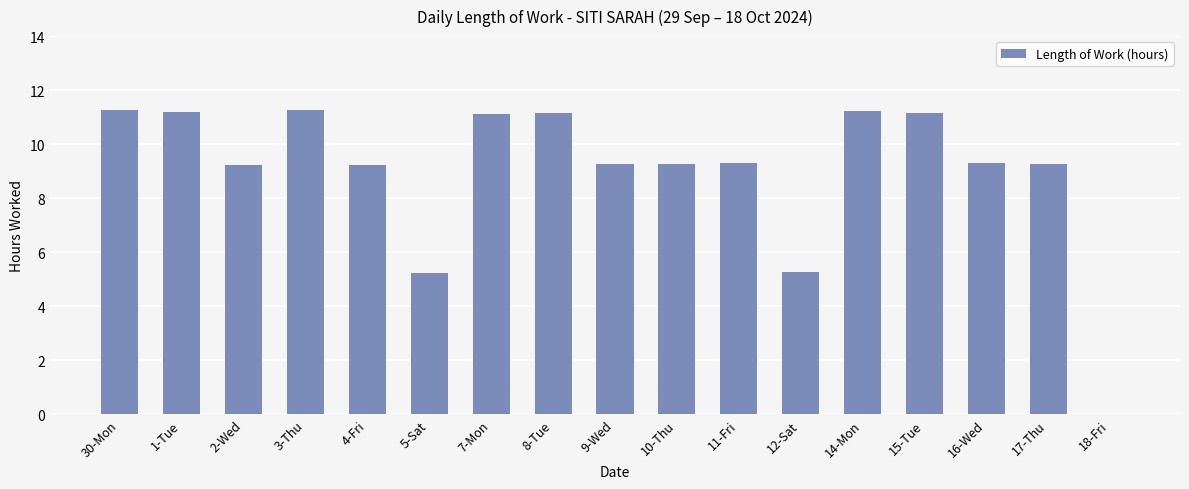

The value at 3-Thu is 2.8. True or false?

False